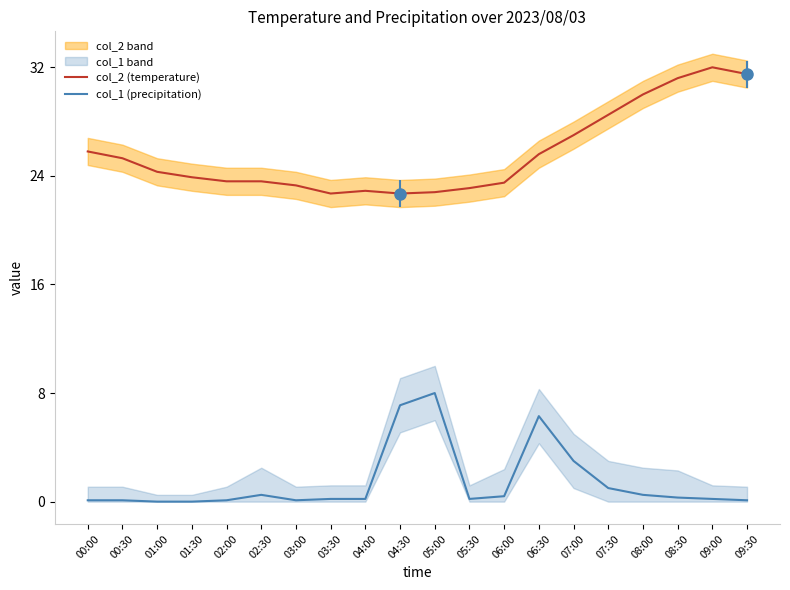

Where is col_1 (precipitation) nearest to the value 4?

07:00